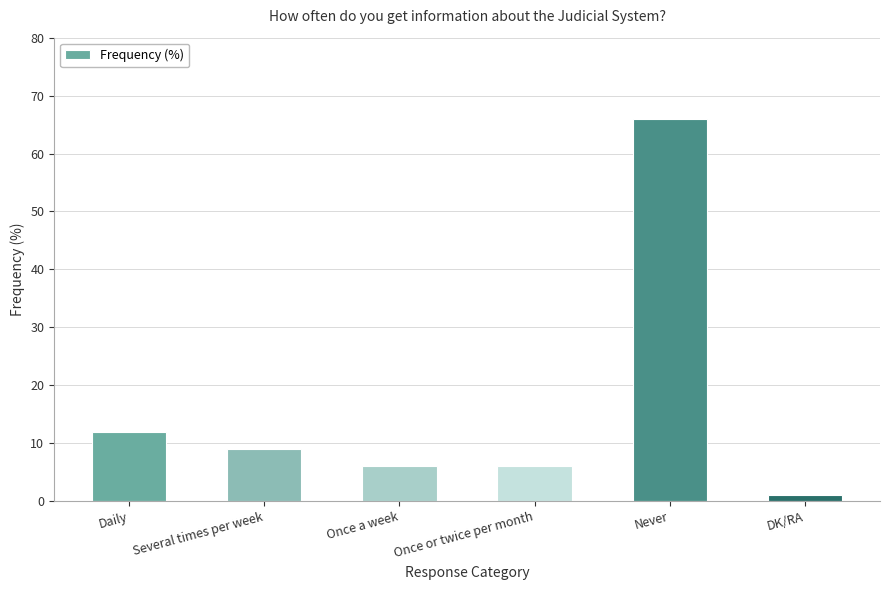

The value at Once a week is 6. True or false?

True